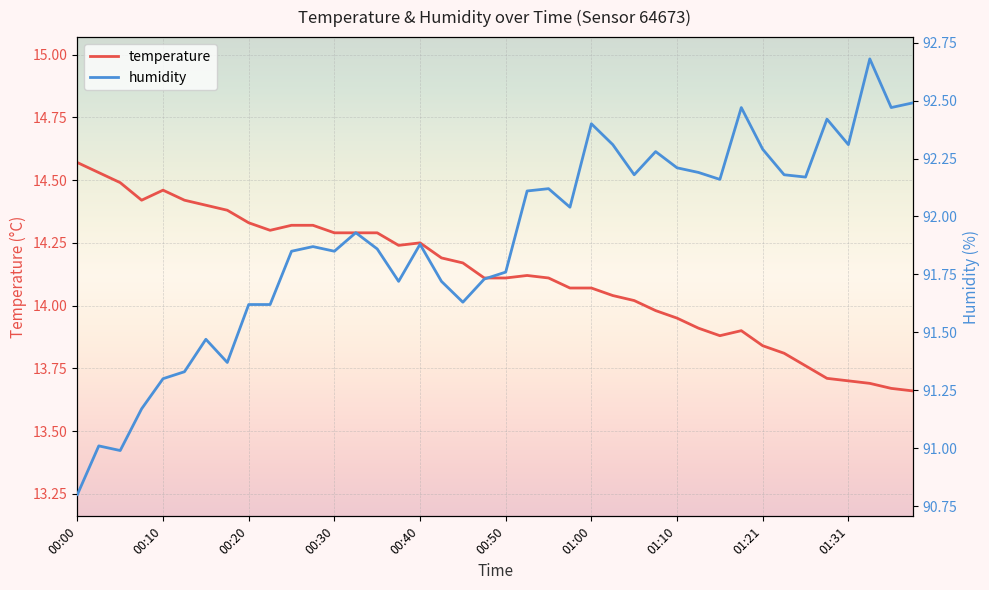

The temperature series shows 14.3 at 00:30. True or false?

True